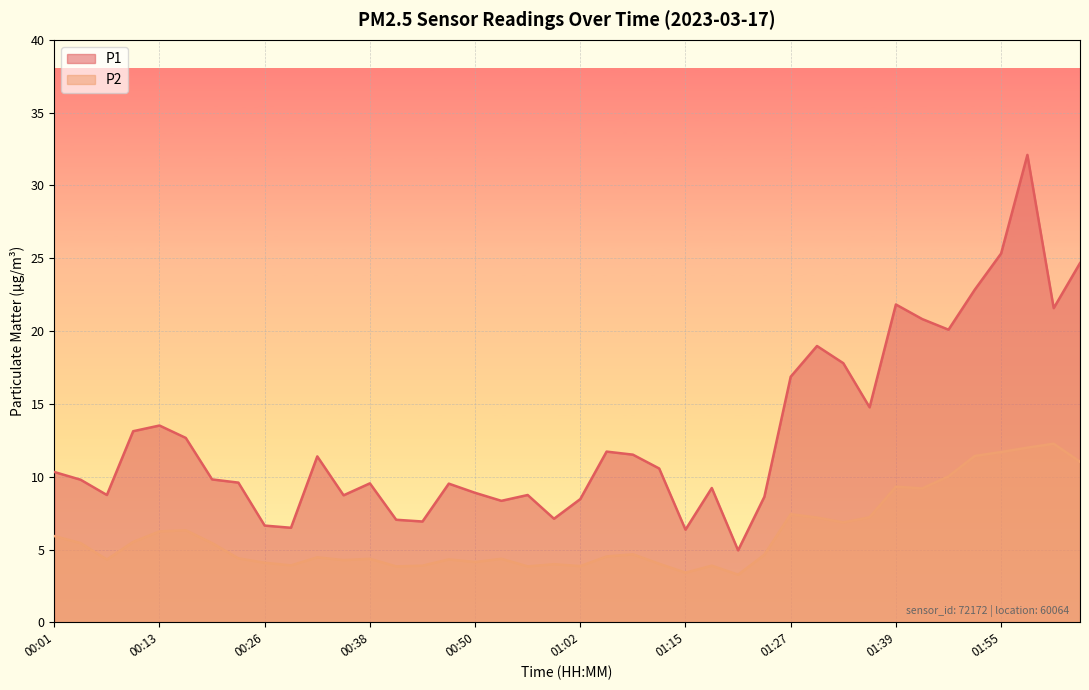

Does the chart display data point markers on the line(s)?

No